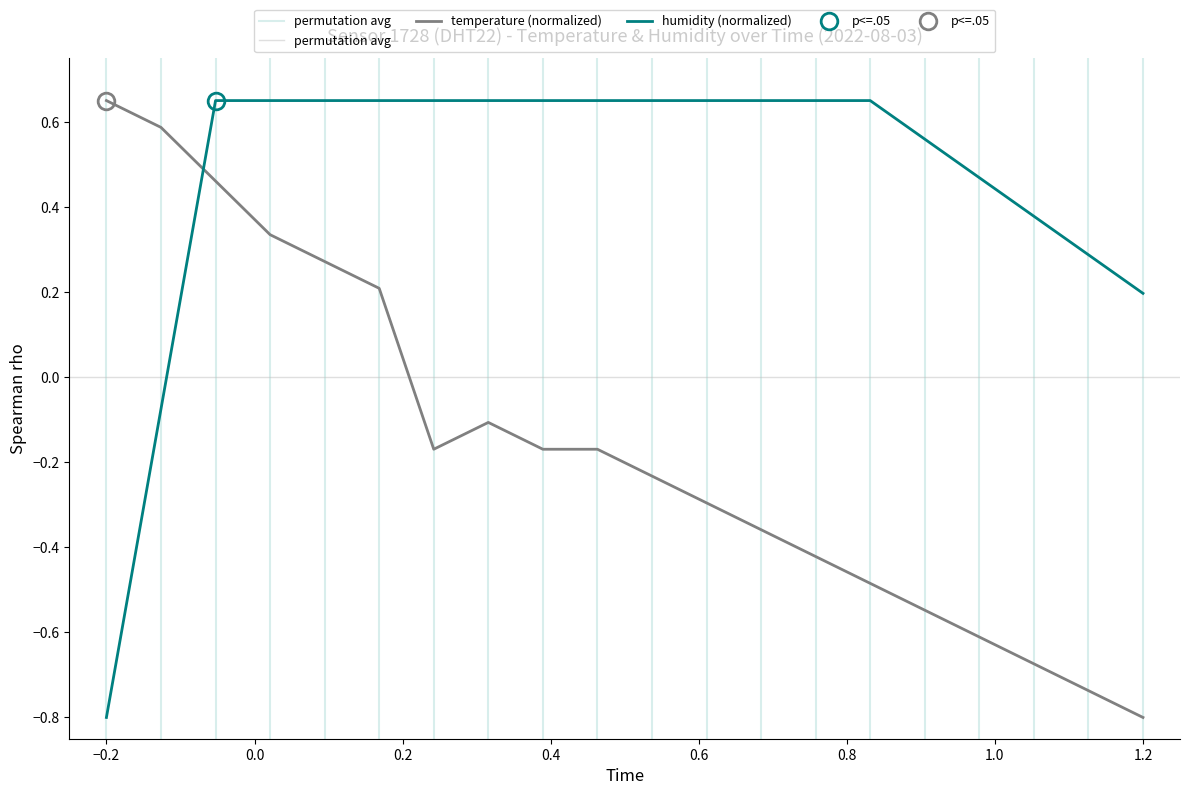

True or false: humidity has a value of 0.6 at 03:15.

True